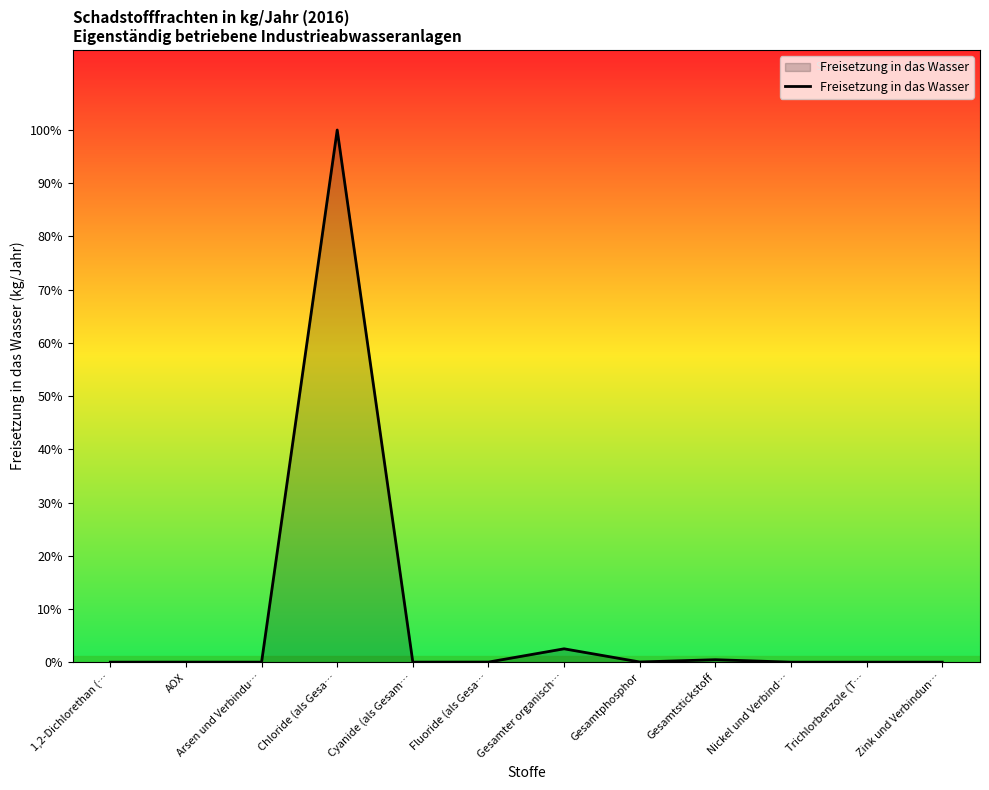

Does the chart have visible grid lines?

No